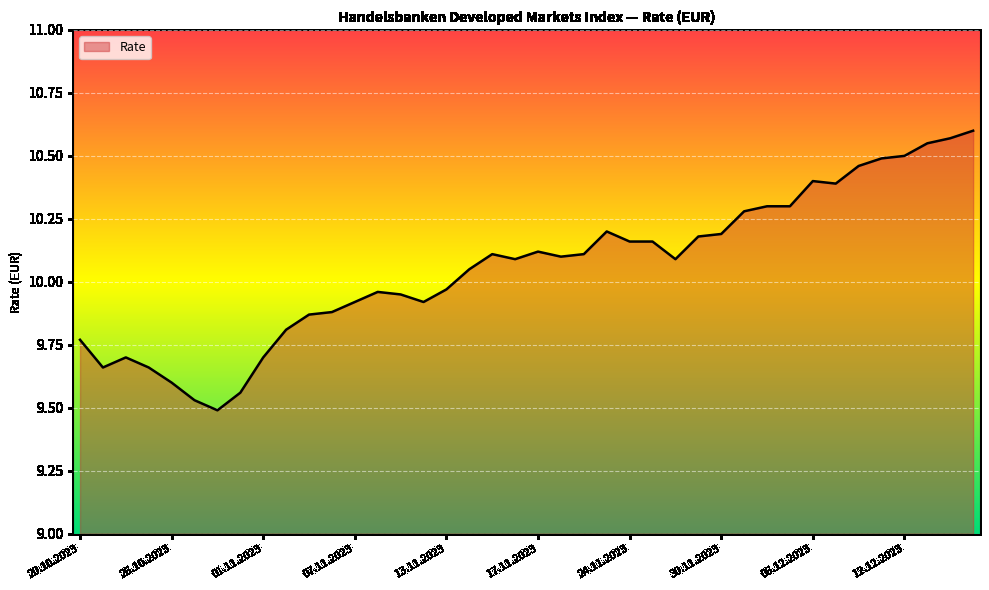

What is the difference between the maximum and minimum values?

1.1